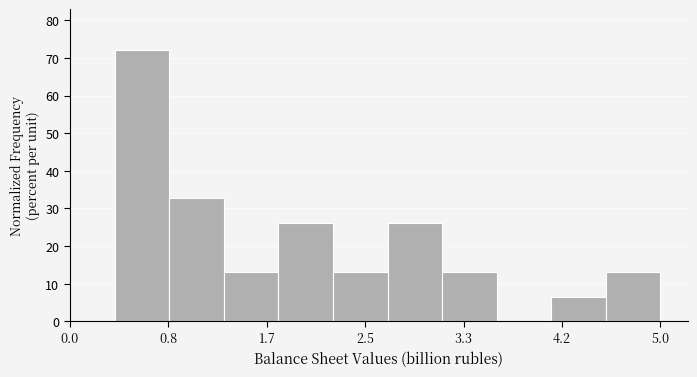

Reading left to right, transcribe this chart: for each bar, give the range it covers on the x-axis and its height. Neither the bar edges nor the heights are printed on the chart, so give them approximately, as read against the axes.

0.4 to 0.8: 72
0.8 to 1.3: 33
1.3 to 1.8: 13
1.8 to 2.2: 26
2.2 to 2.7: 13
2.7 to 3.2: 26
3.2 to 3.6: 13
3.6 to 4.1: 0
4.1 to 4.5: 7
4.5 to 5.0: 13